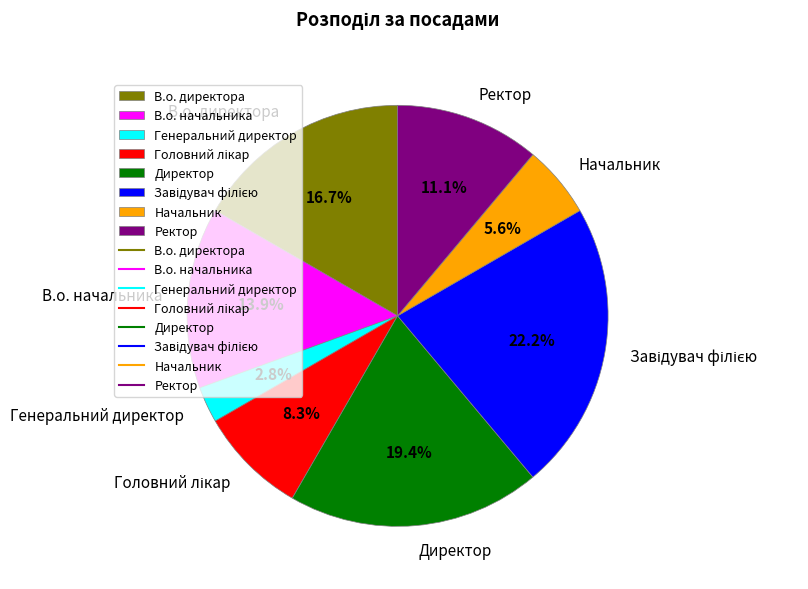

True or false: В.о. начальника accounts for 23% of the total.

False